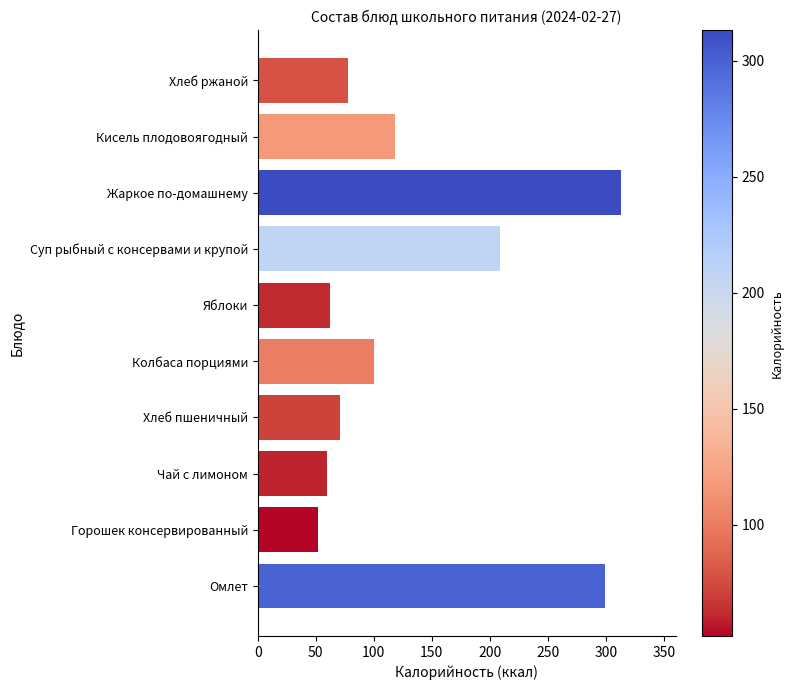

The value at Кисель плодовоягодный is 202. True or false?

False